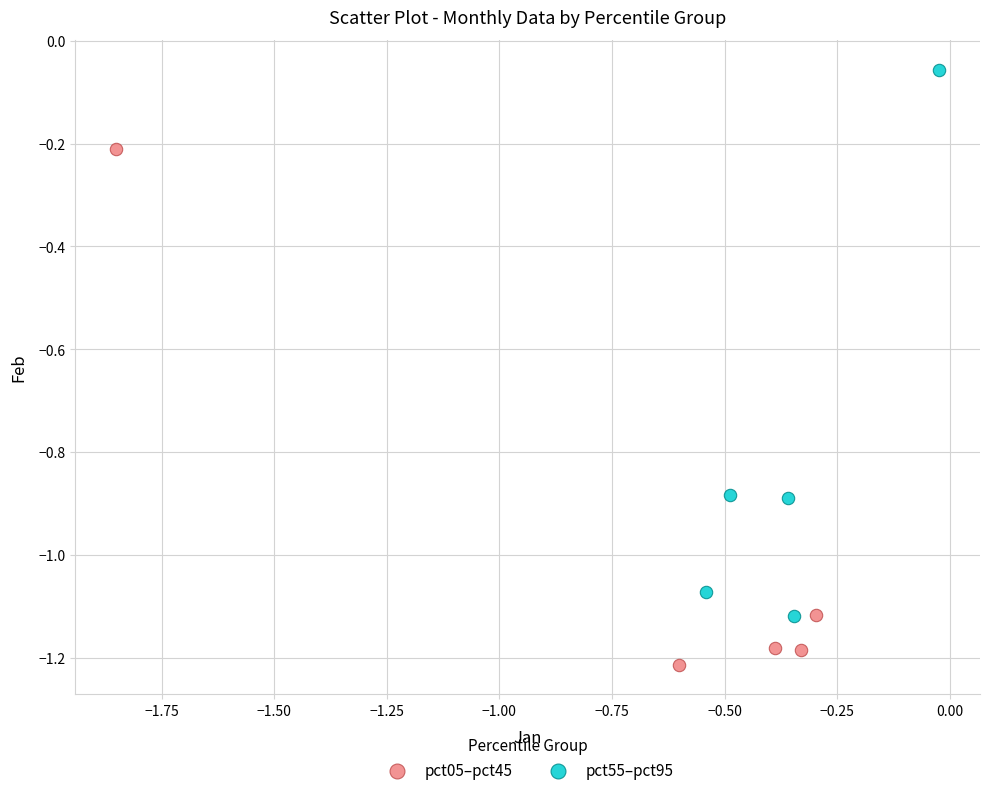

Which series has the largest Y range (max minus min)?

pct55–pct95